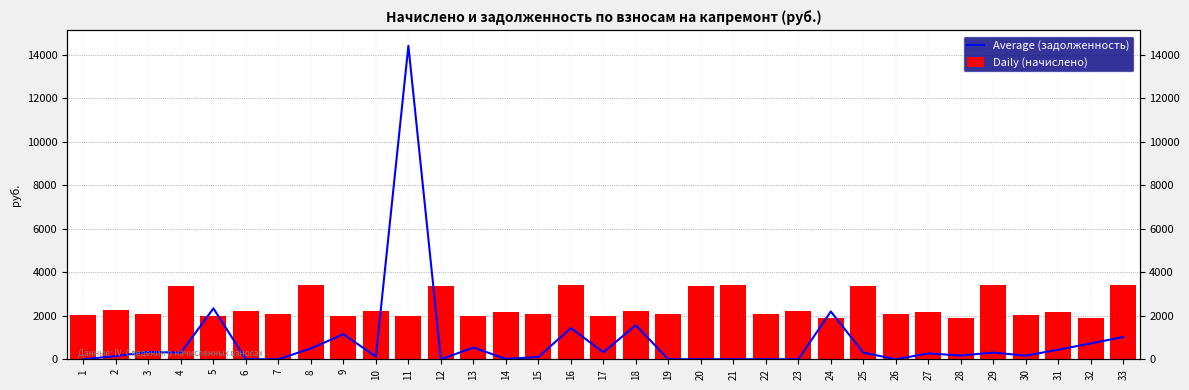

At which label does Average (задолженность) first exceed 269?

3